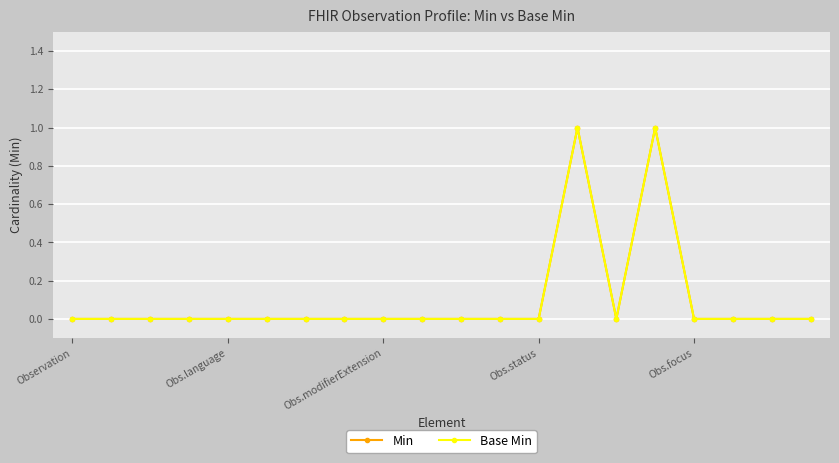

Does the chart have visible grid lines?

Yes